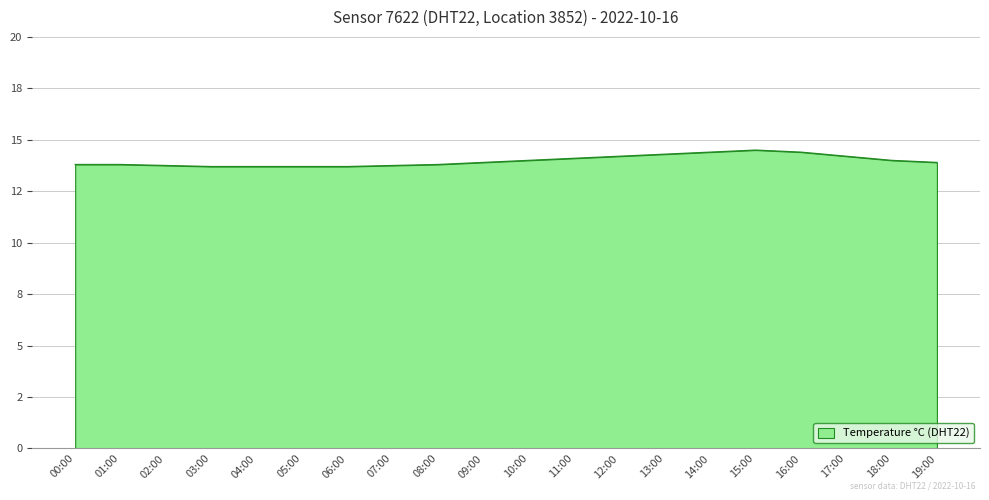

True or false: the data has more than 1 interior local peaks.

False